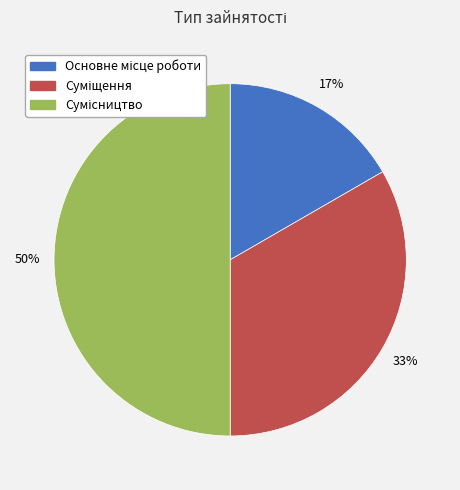

To the nearest percent, what is the average slice percentage?

33%